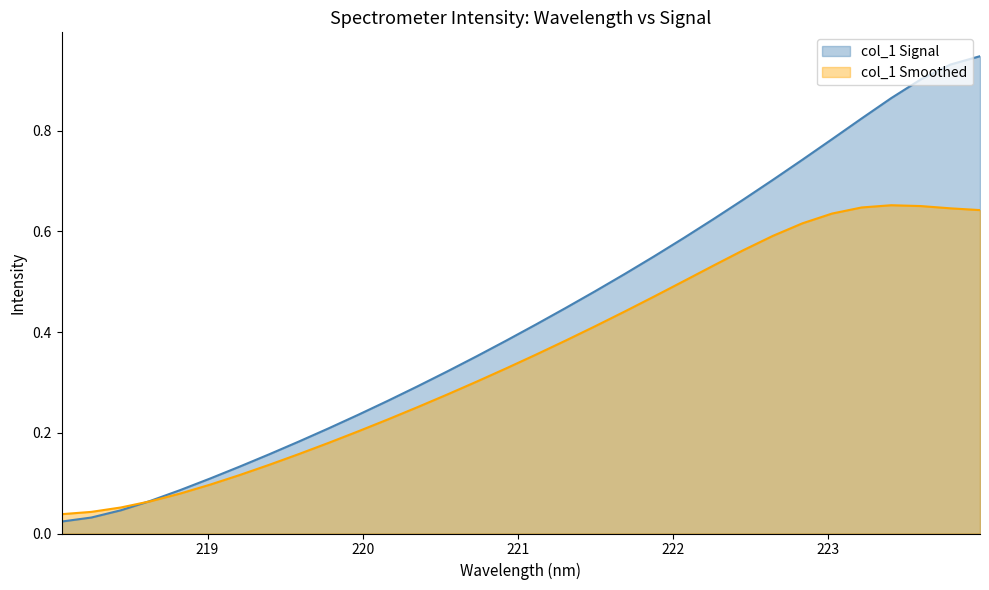

How many times do x and y cross each other?

1